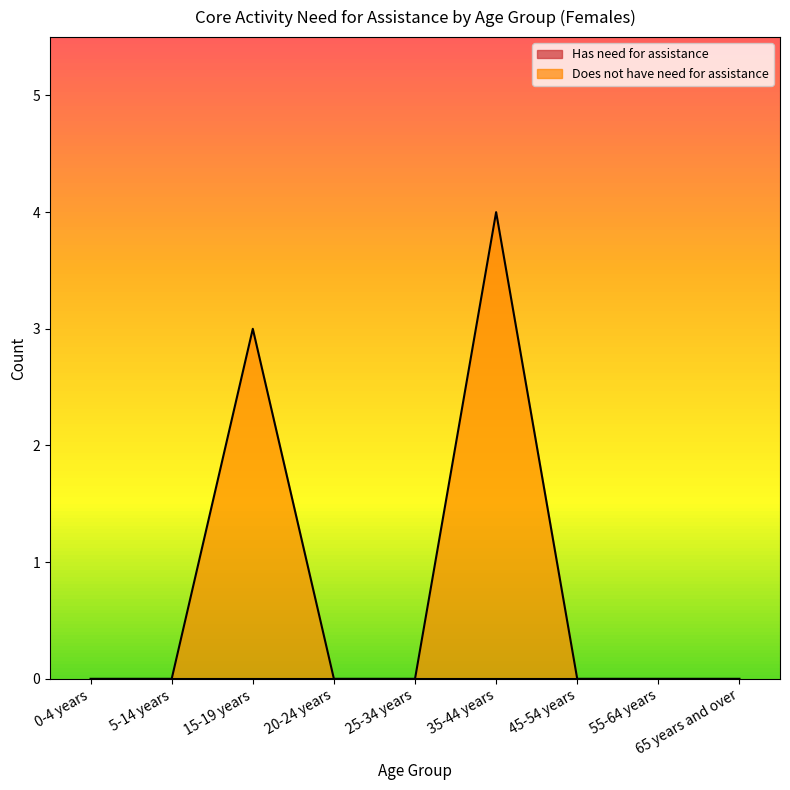

How many lines are shown in the chart?

1